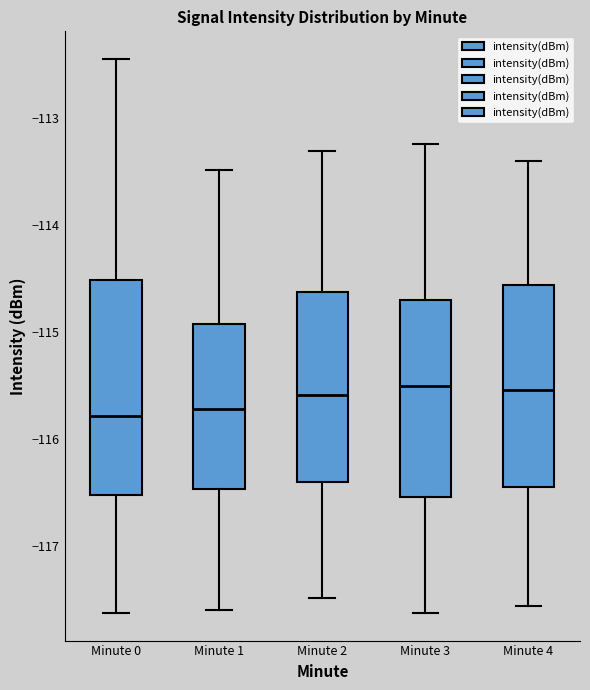

Where is the upper edge of the box for Minute 4 on the y-axis? The values are not printed on the chart, so give them approximately, as read against the axis.

-114.6